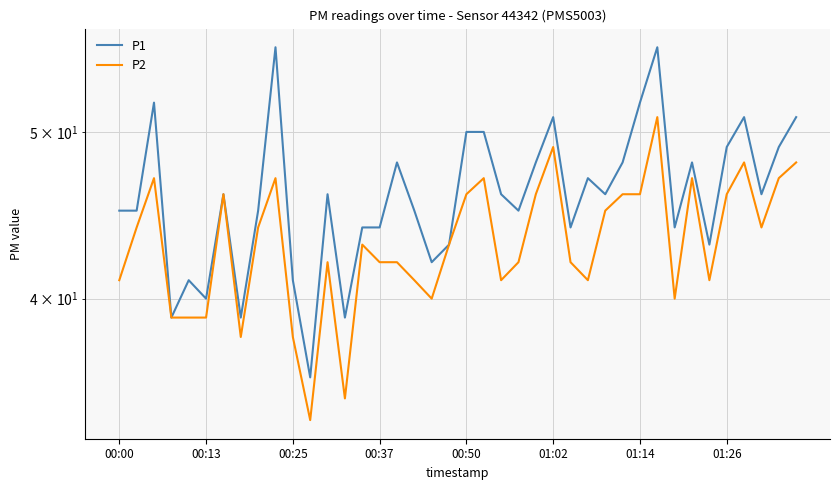

At which category does the chart reach its peak across all series?

9